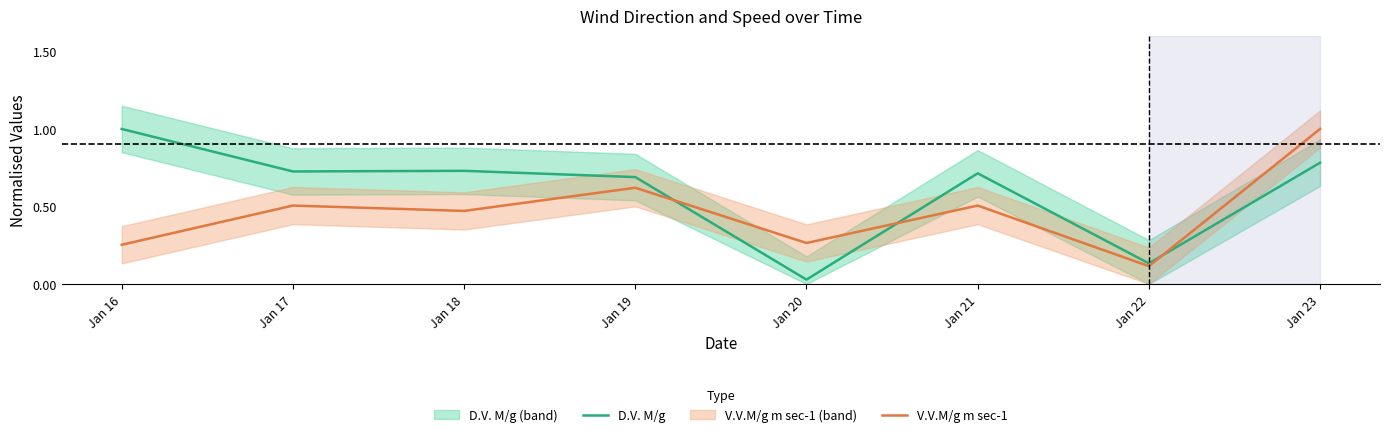

What is the value of the D.V. M/g point at the 6th from the left?

0.7